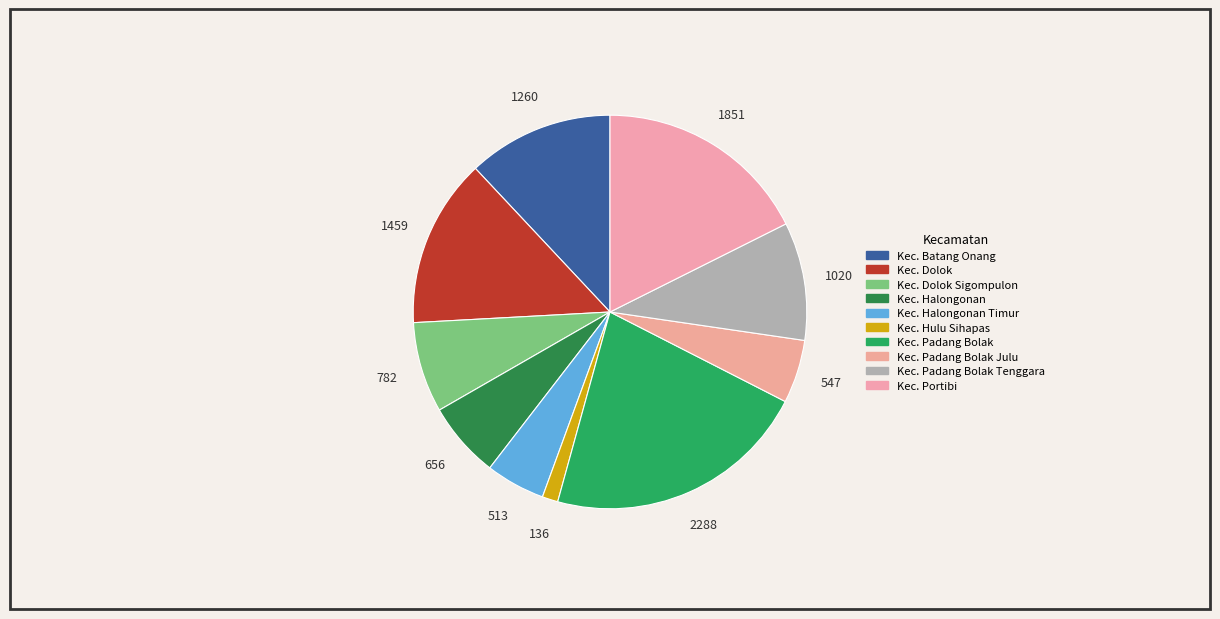

Rank the categories by value from lowest to highest.

Kec. Hulu Sihapas, Kec. Halongonan Timur, Kec. Padang Bolak Julu, Kec. Halongonan, Kec. Dolok Sigompulon, Kec. Padang Bolak Tenggara, Kec. Batang Onang, Kec. Dolok, Kec. Portibi, Kec. Padang Bolak